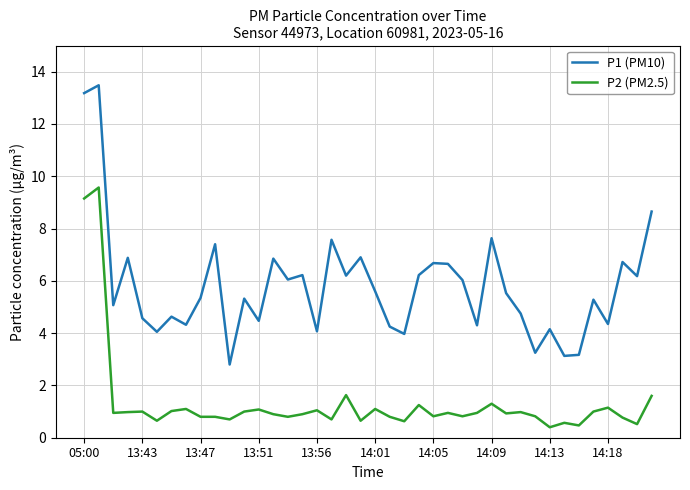

What is the smallest value displayed?

0.4